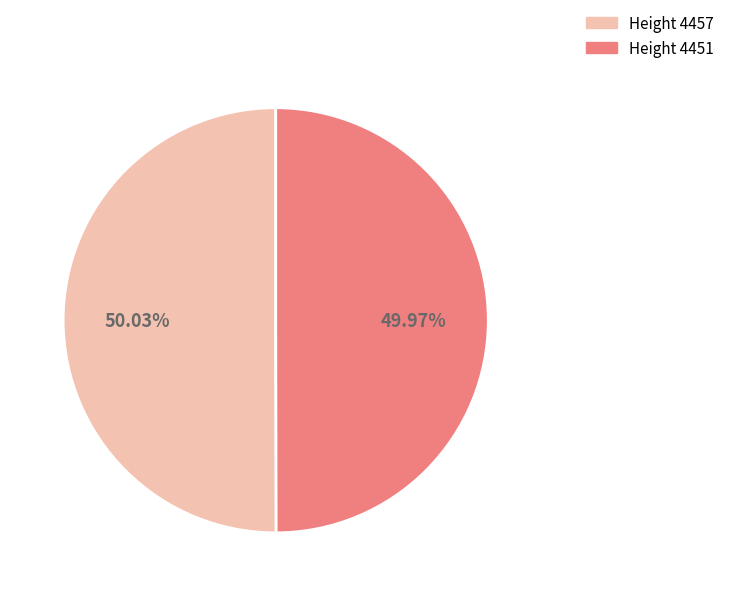

Count the number of slices in the pie.

2